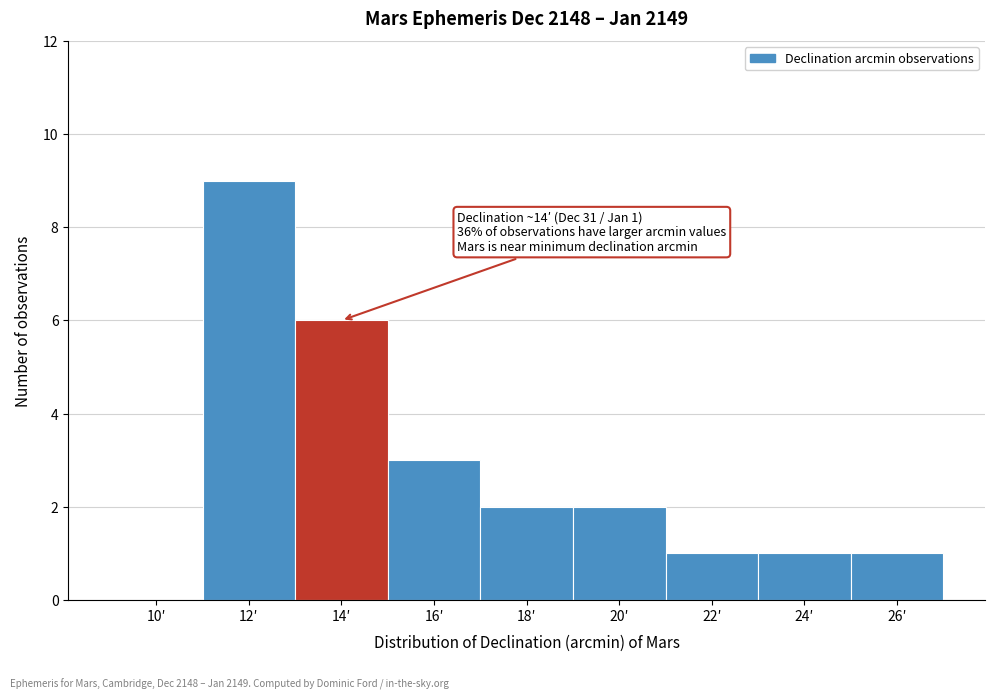

Reading left to right, list all the values displayed in this chart.

10′=0	12′=9	14′=6	16′=3	18′=2	20′=2	22′=1	24′=1	26′=1